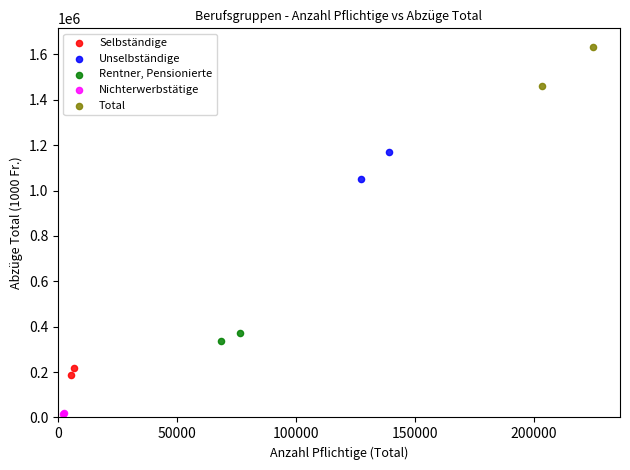

Which series contains the lowest Y value?

Nichterwerbstätige